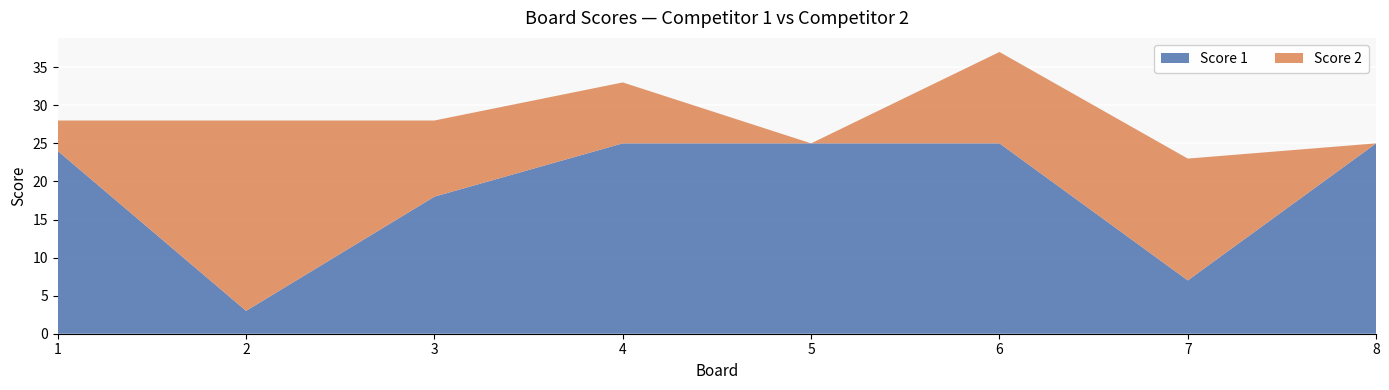

Reading left to right, transcribe all the data shown in this chart.

Score 1: 1=24	2=3	3=18	4=25	5=25	6=25	7=7	8=25
Score 2: 1=4	2=25	3=10	4=8	5=0	6=12	7=16	8=0